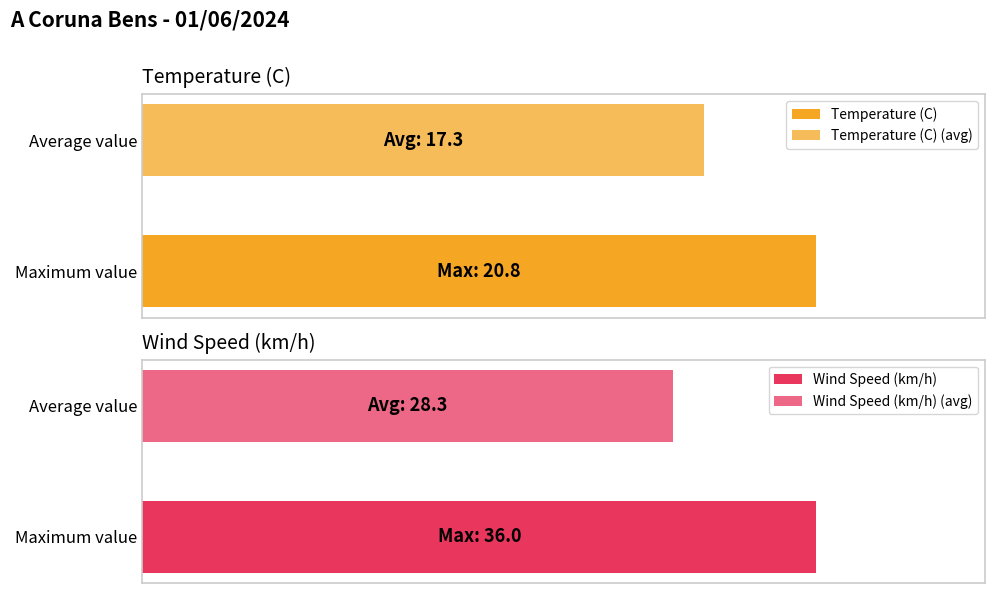

The value of Temperature (C) at 16:00 is 20.4. True or false?

True